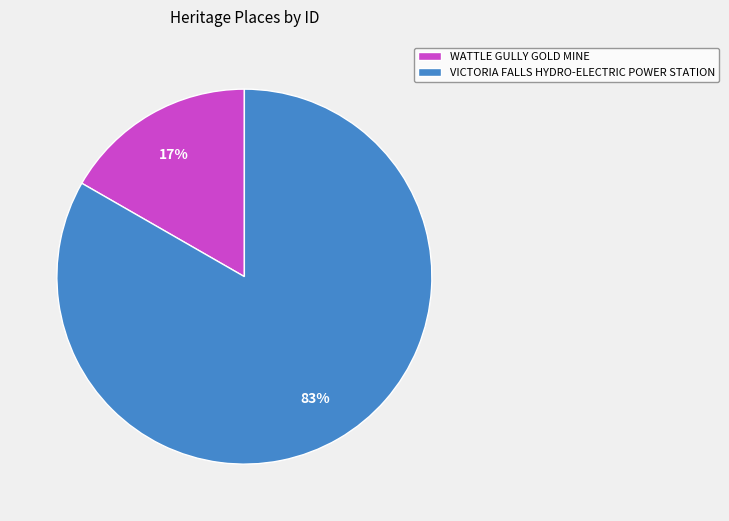

Count the number of slices in the pie.

2